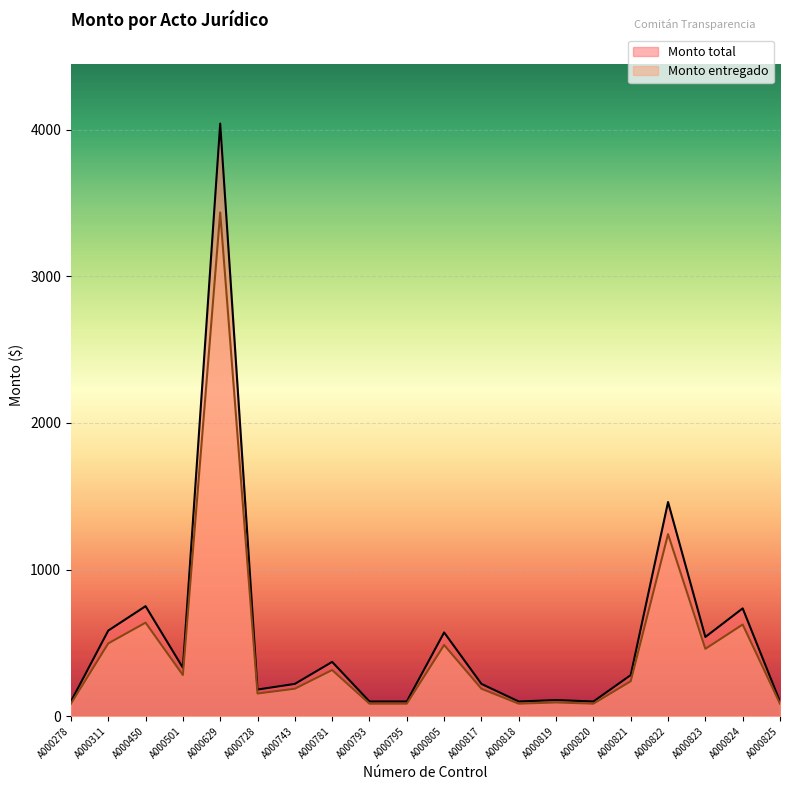

Reading left to right, transcribe all the data shown in this chart.

Monto total: A000278=100.0	A000311=583.5	A000450=750.0	A000501=330.0	A000629=4040.6	A000728=181.5	A000743=220.0	A000781=370.0	A000793=100.0	A000795=100.0	A000805=570.8	A000817=220.0	A000818=100.0	A000819=110.0	A000820=100.0	A000821=280.0	A000822=1460.0	A000823=540.0	A000824=735.0	A000825=100.0
Monto entregado: A000278=85.0	A000311=496.0	A000450=637.5	A000501=280.5	A000629=3434.5	A000728=154.3	A000743=187.0	A000781=314.5	A000793=85.0	A000795=85.0	A000805=485.2	A000817=187.0	A000818=85.0	A000819=93.5	A000820=85.0	A000821=238.0	A000822=1241.0	A000823=459.0	A000824=624.8	A000825=85.0